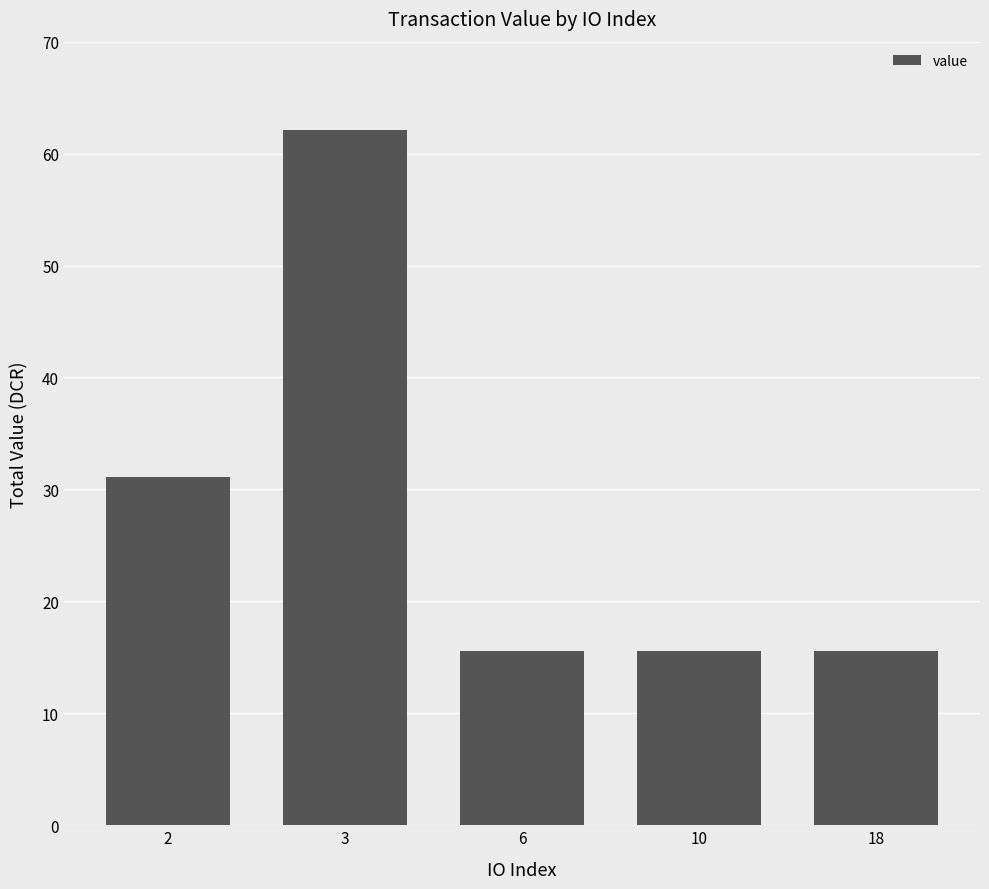

What is the average value?

28.0